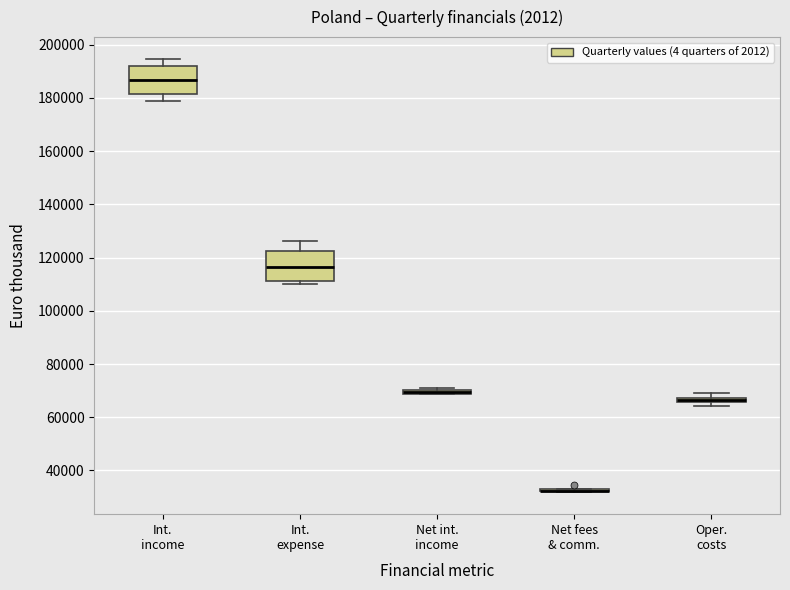

Where is the lower edge of the box for Net int. income on the y-axis? The values are not printed on the chart, so give them approximately, as read against the axis.

68000